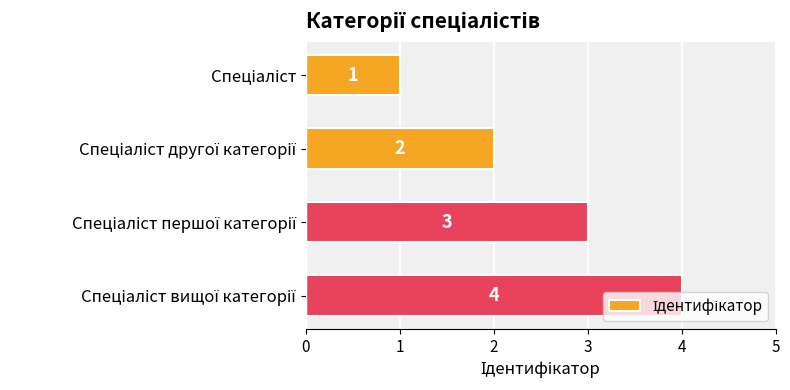

What is the sum of all values?

10